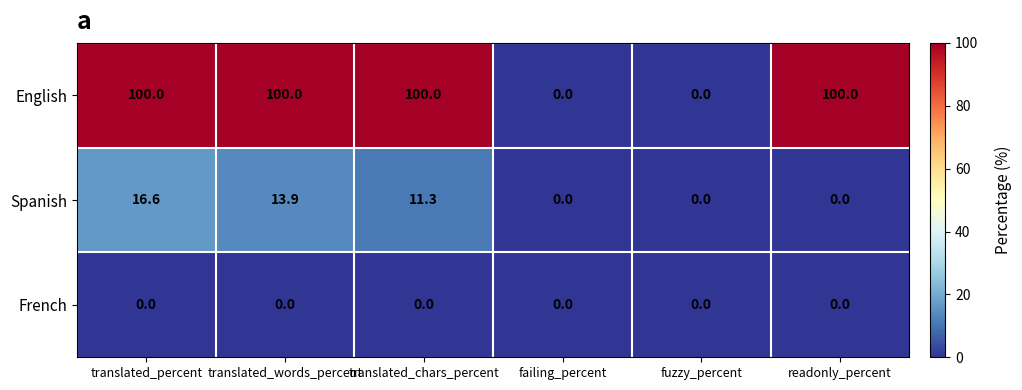

How many distinct data groups are displayed?

3